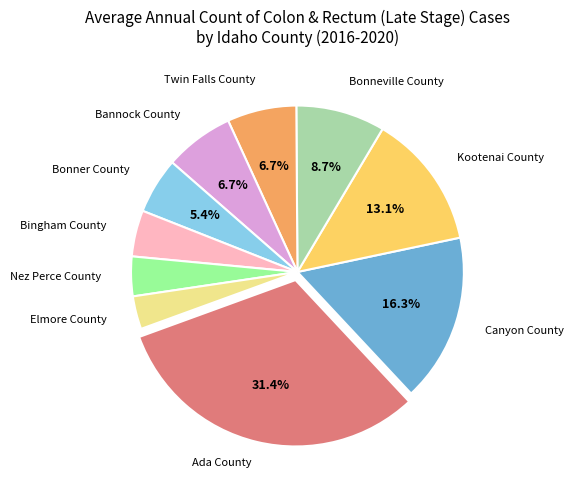

Which slice is the largest?

Ada County